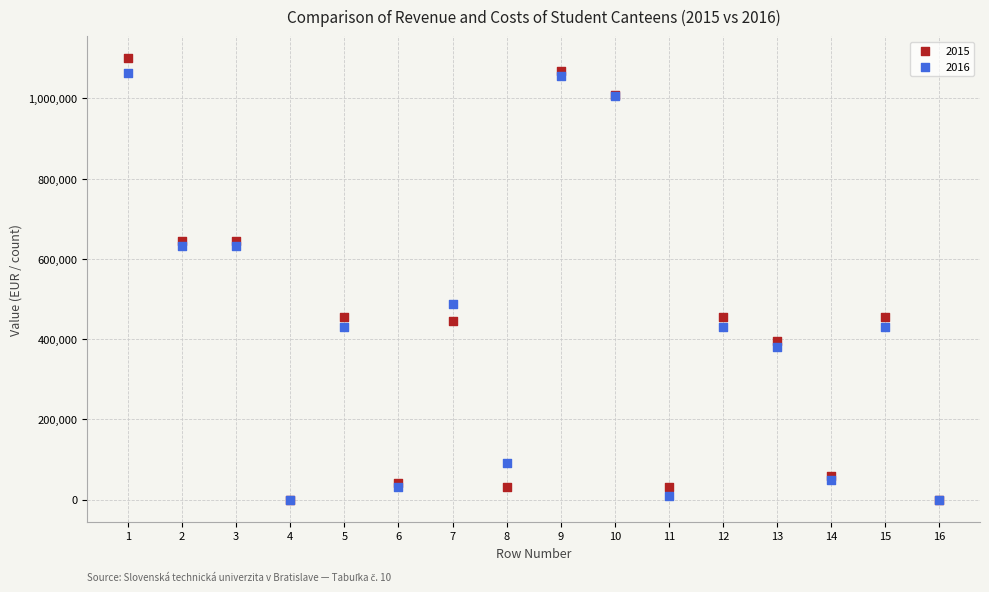

What are all the series names shown in the legend?

2015, 2016